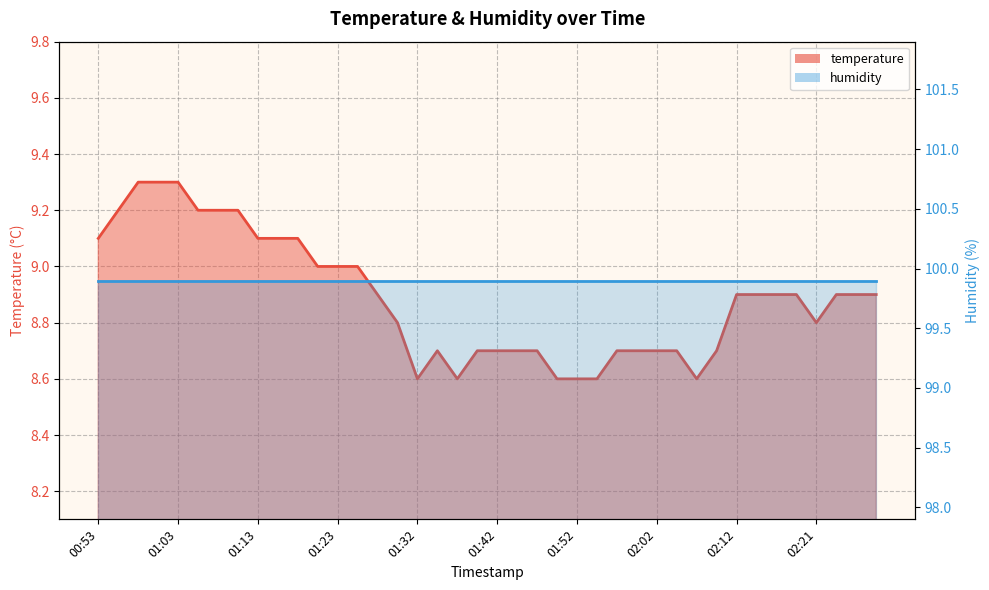

Rank the categories by value from highest to lowest.

00:58, 01:01, 01:03, 00:56, 01:06, 01:08, 01:11, 00:53, 01:13, 01:15, 01:18, 01:20, 01:23, 01:25, 01:28, 02:12, 02:14, 02:16, 02:19, 02:24, 02:26, 02:29, 01:30, 02:21, 01:35, 01:40, 01:42, 01:45, 01:47, 01:57, 01:59, 02:02, 02:04, 02:09, 01:32, 01:37, 01:50, 01:52, 01:55, 02:07